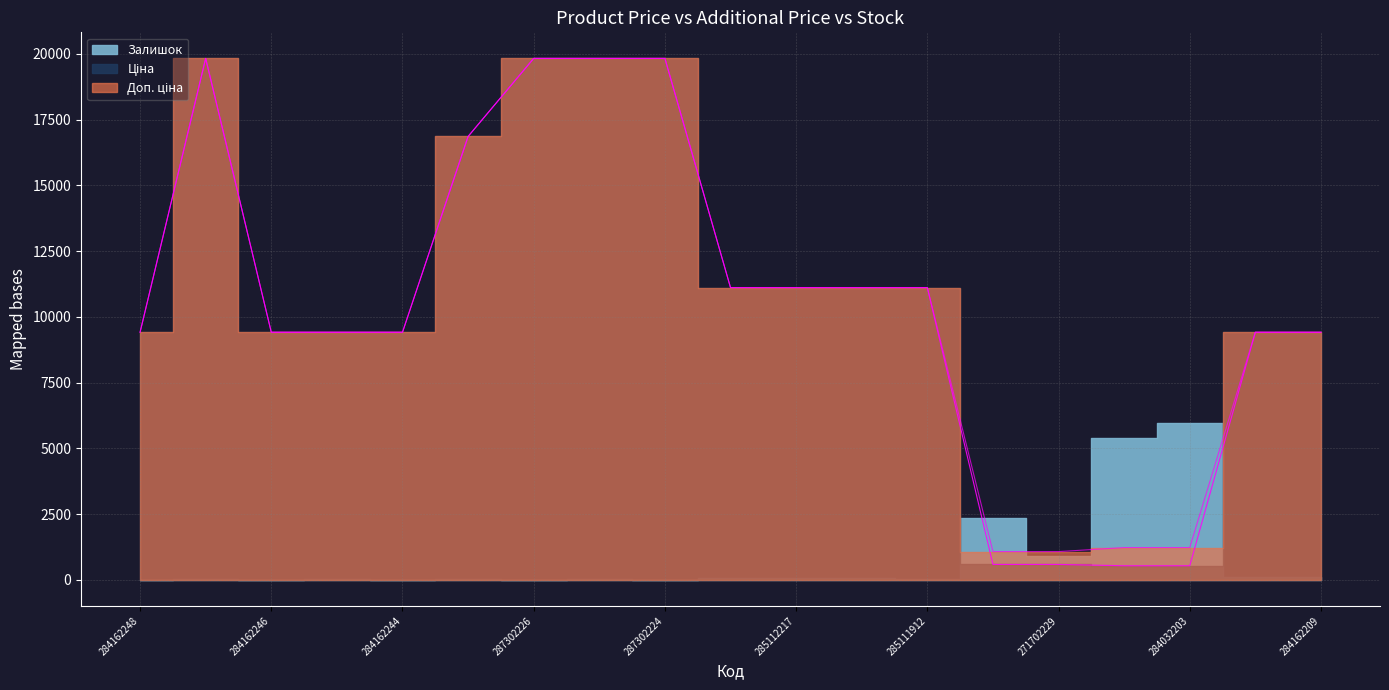

True or false: Ціна and Доп. ціна cross at least once.

False